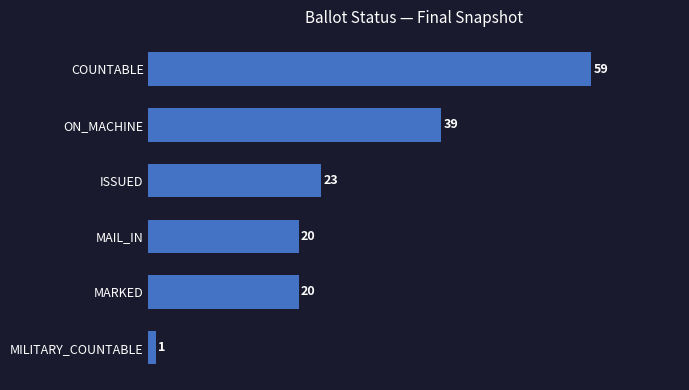

What position from the bottom is COUNTABLE?

6